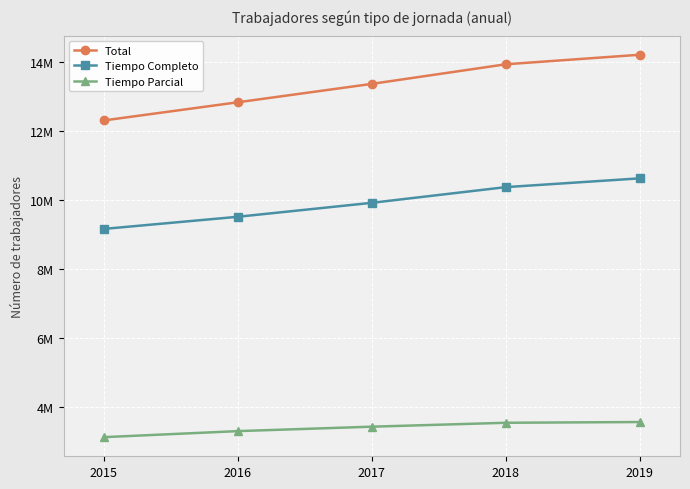

Is it true that Tiempo Parcial equals 3442527 at 2017?

True